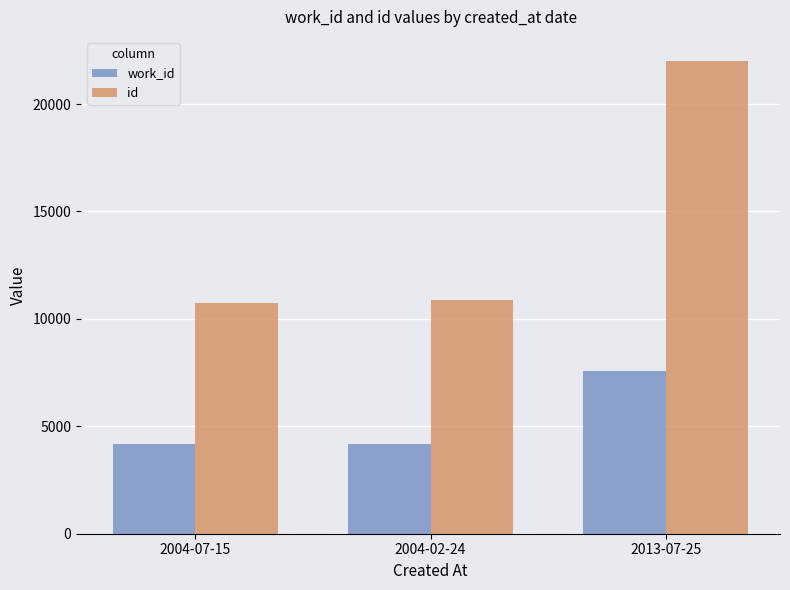

What is the difference between the maximum and minimum values in the id series?

11272